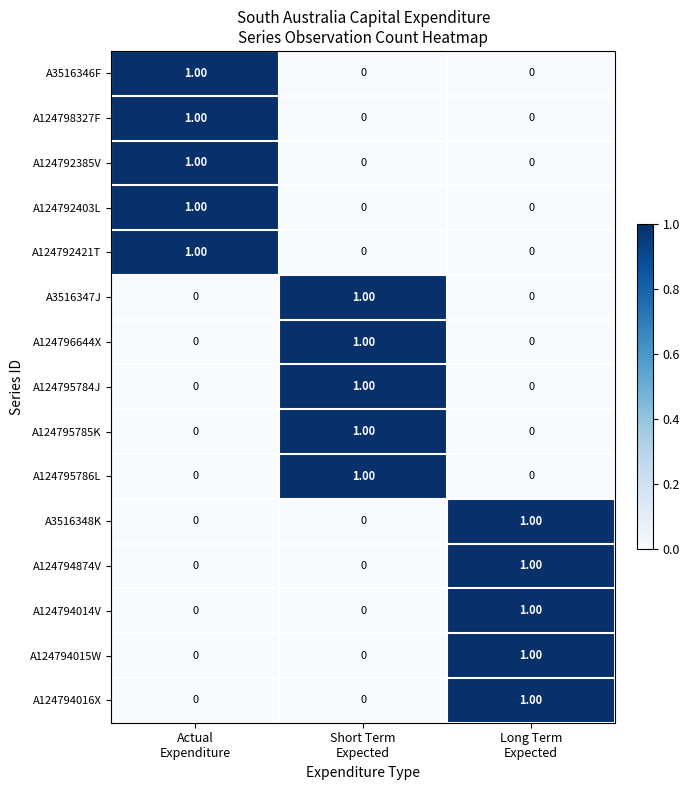

At how many categories does at least one series exceed 0?

3